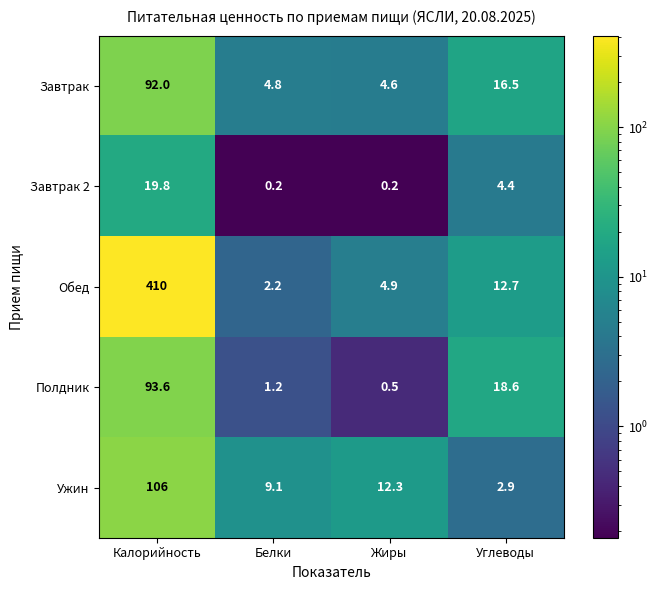

The value of Обед at Калорийность is 410.0. True or false?

True